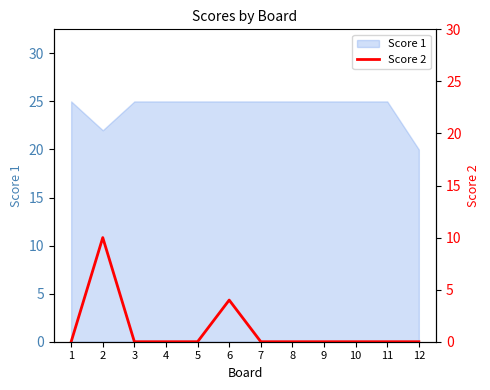

At which label does Score 1 reach its minimum?

12